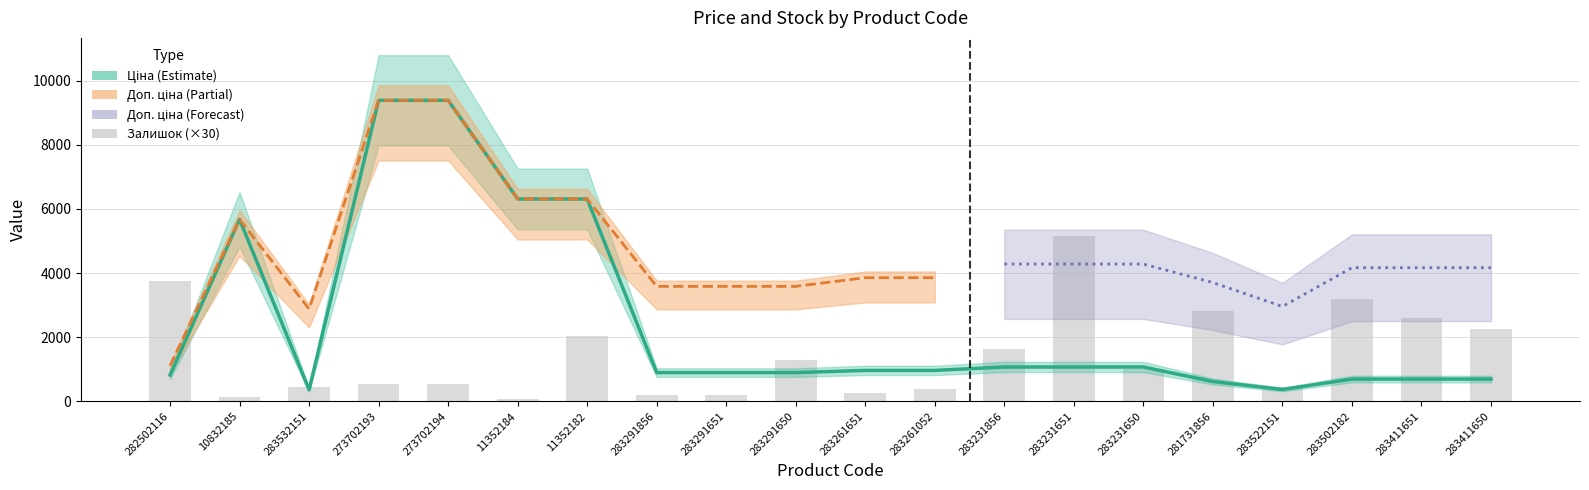

What position from the right is 10832185?

19